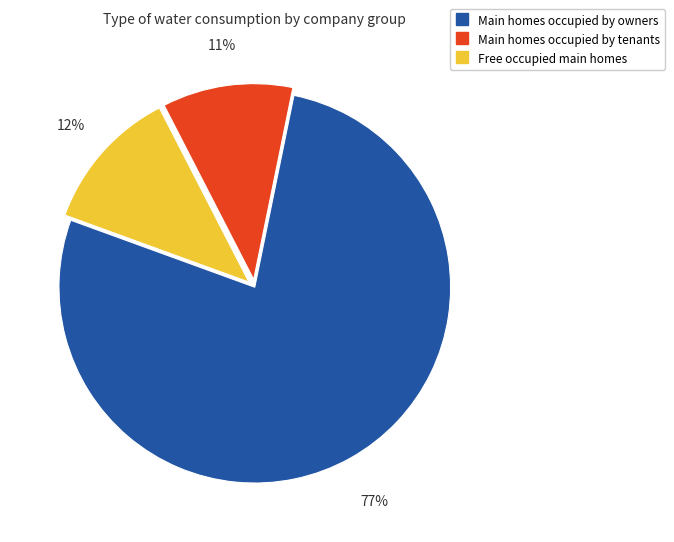

How many segments does this pie chart have?

3